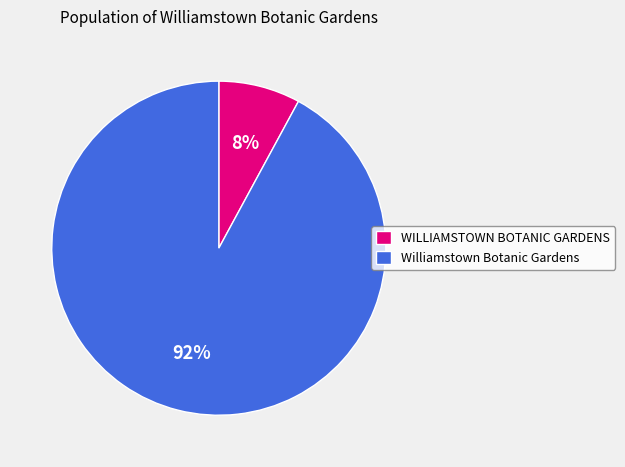

Which category has the smallest portion of the pie?

WILLIAMSTOWN BOTANIC GARDENS